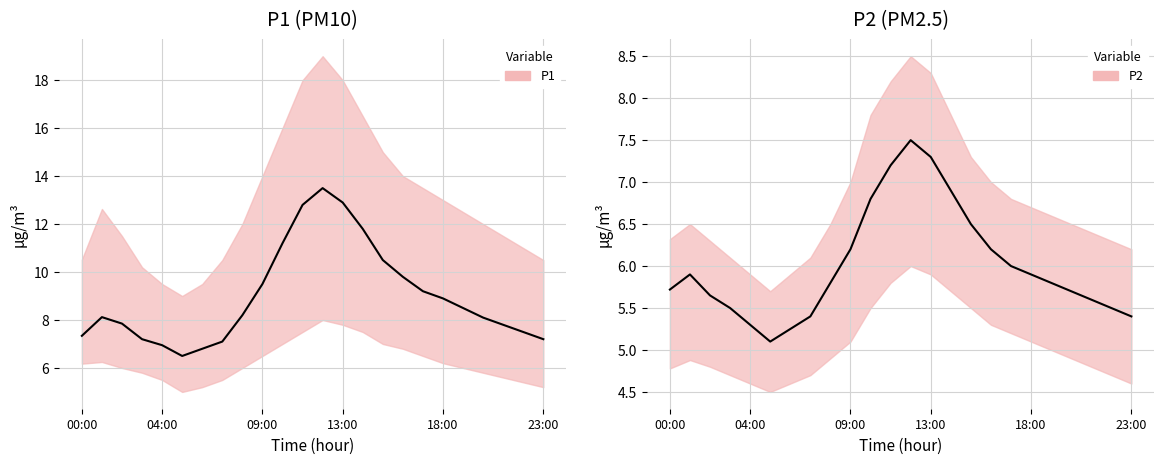

True or false: P2 mean has a value of 5.8 at 8.

True